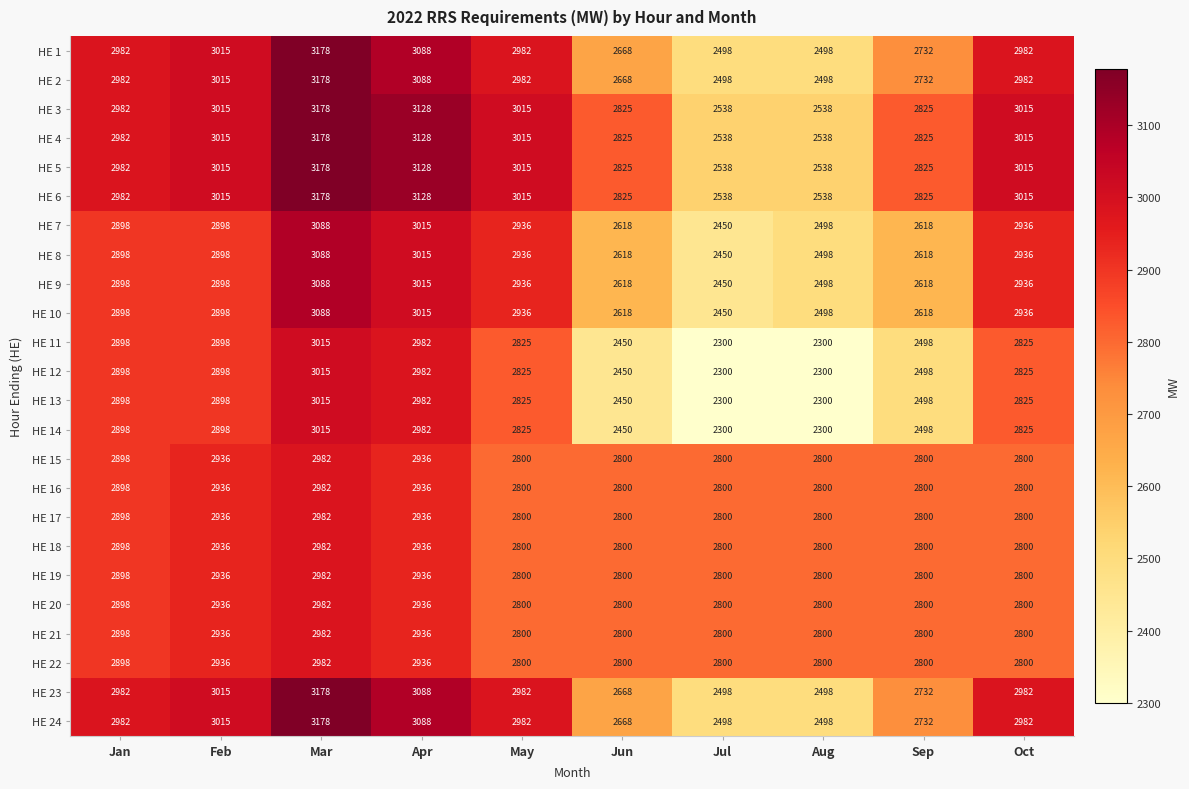

What is the sum of the HE 16 values at Jan and Aug?

5698